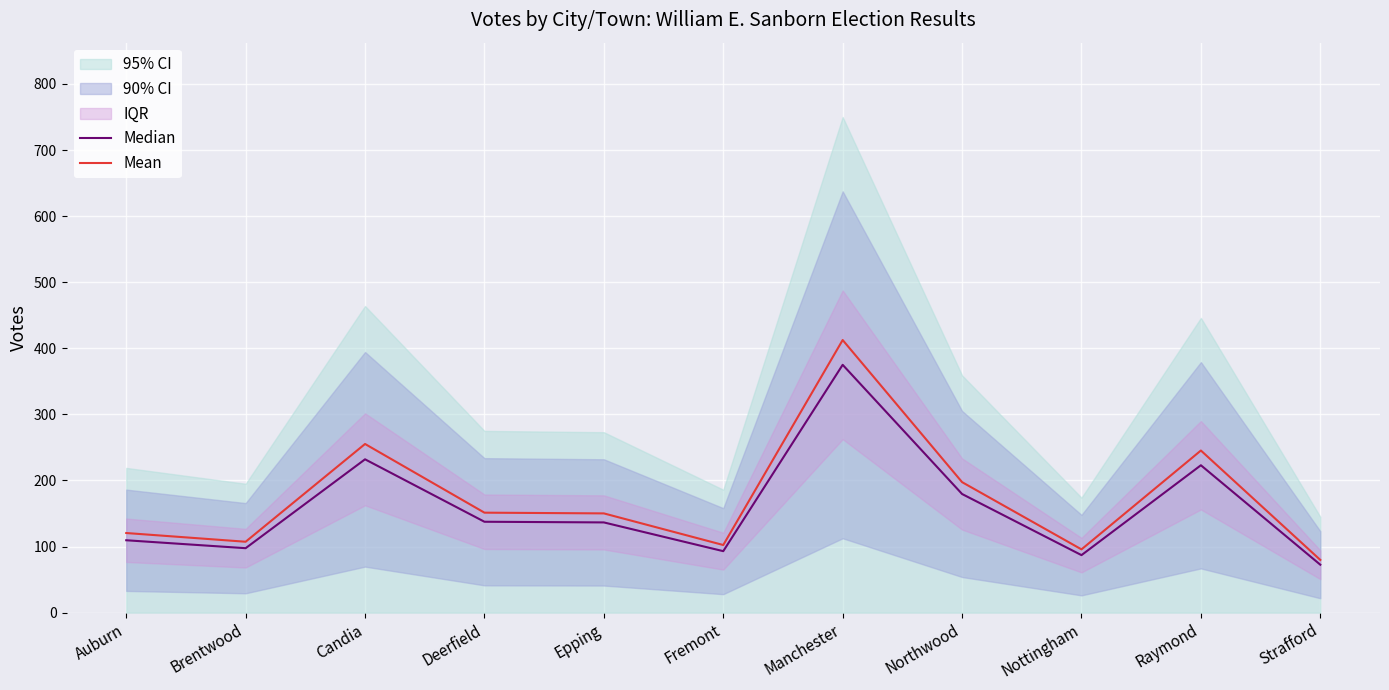

True or false: Mean has a value of 54.1 at Epping.

False